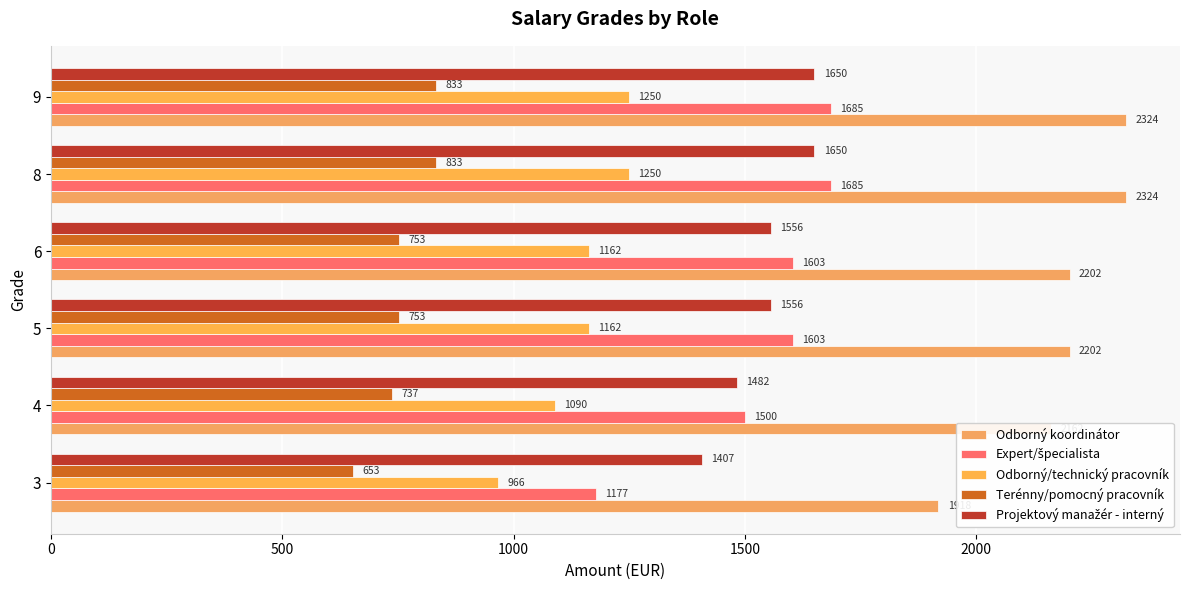

Count the number of categories in the chart.

6